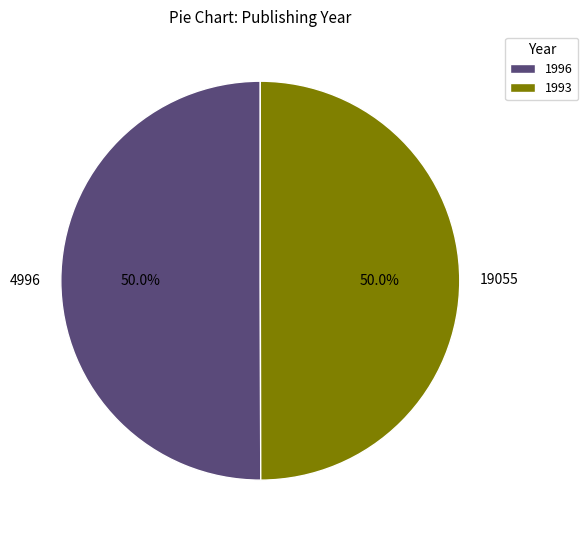

How many segments does this pie chart have?

2